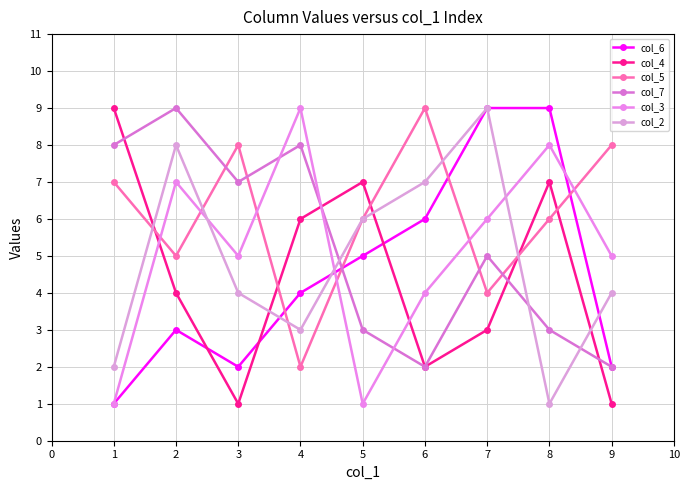

What are all the series names shown in the legend?

col_6, col_4, col_5, col_7, col_3, col_2